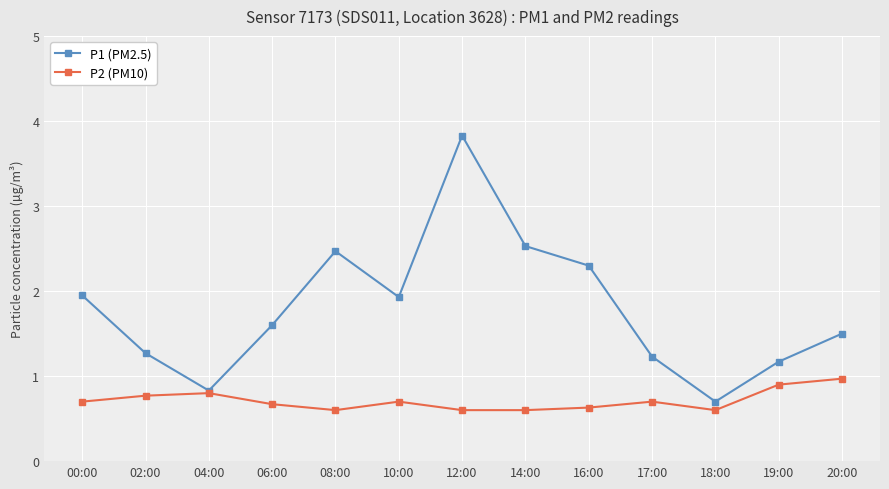

What is the sum of all P1 (PM2.5) values?

23.3